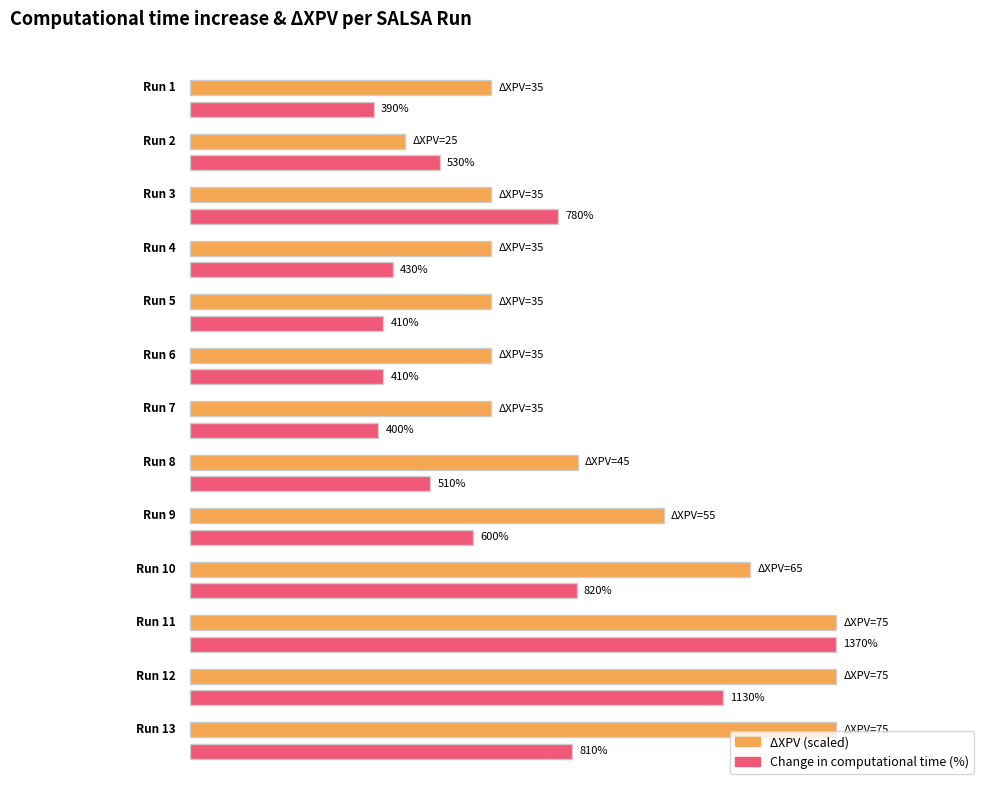

The value at Run 4 is 430. True or false?

True